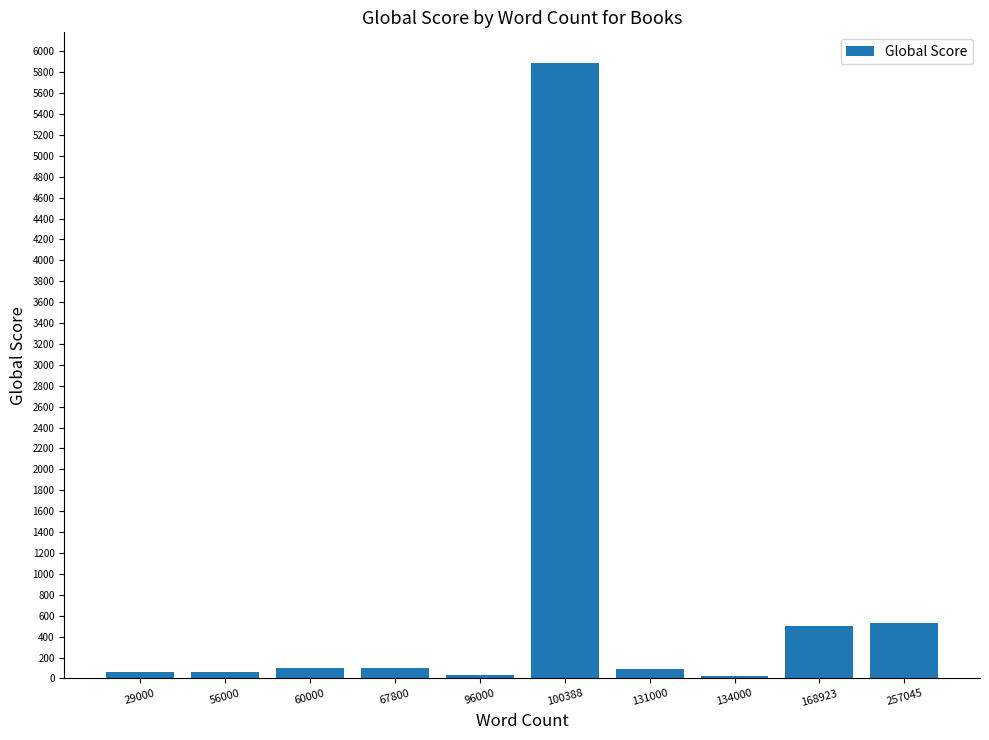

What is the greatest value displayed?

5887